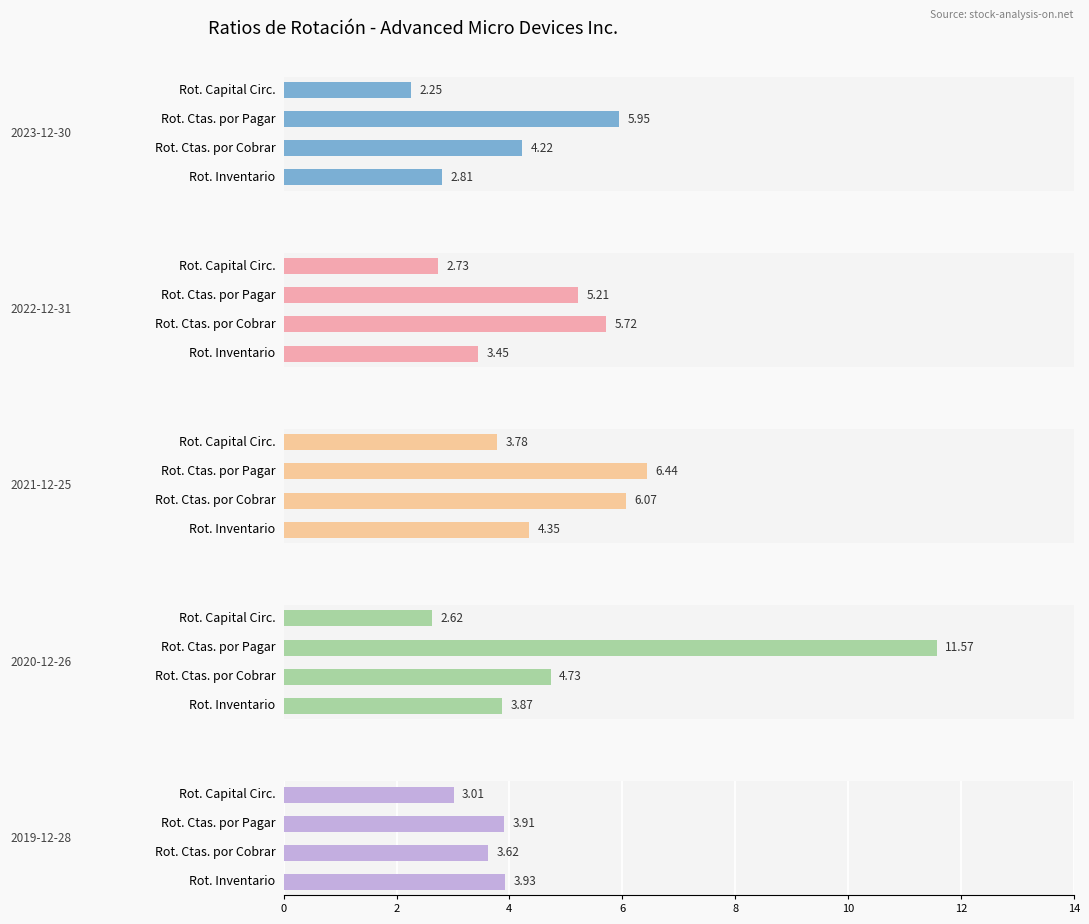

At Rot. Ctas. por Cobrar, list the series in order from smallest to largest.

2019-12-28, 2023-12-30, 2020-12-26, 2022-12-31, 2021-12-25